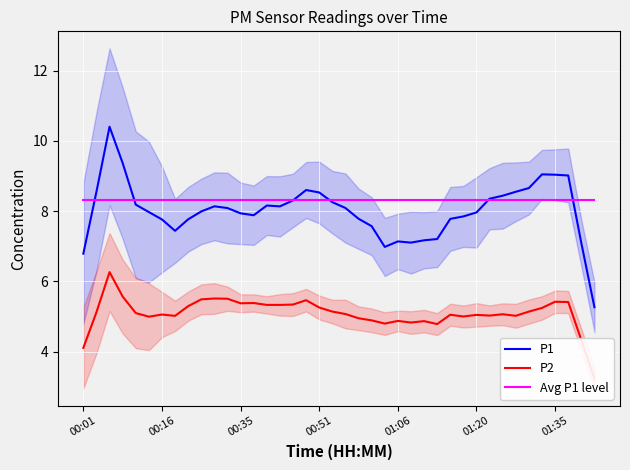

What are all the series names shown in the legend?

P1, P2, Avg P1 level